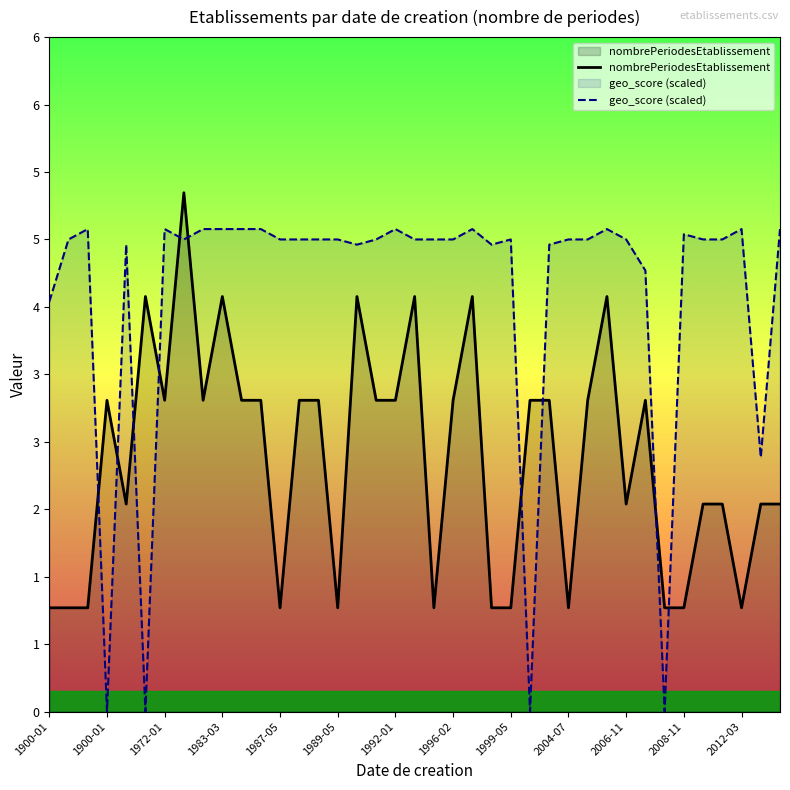

What is the greatest value displayed?

5.0